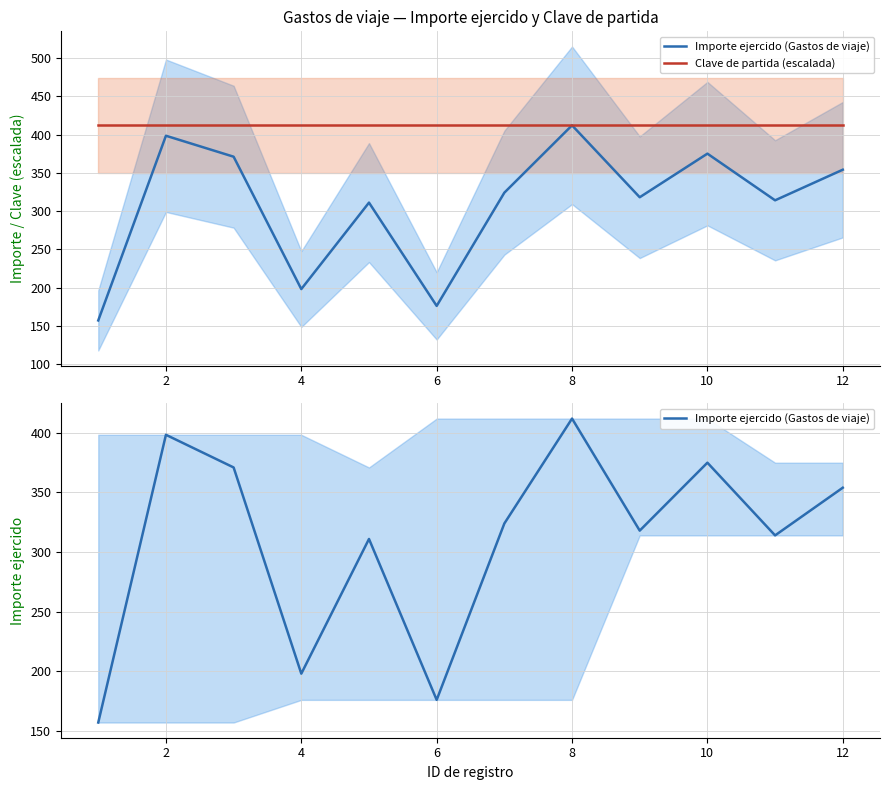

Reading left to right, what are all the values shown in this chart?

Importe ejercido (Gastos de viaje): 157.0	398.4	371.0	198.0	311.0	176.0	324.0	412.0	318.0	375.0	314.0	354.0
Clave de partida (escalada): 412.0	412.0	412.0	412.0	412.0	412.0	412.0	412.0	412.0	412.0	412.0	412.0